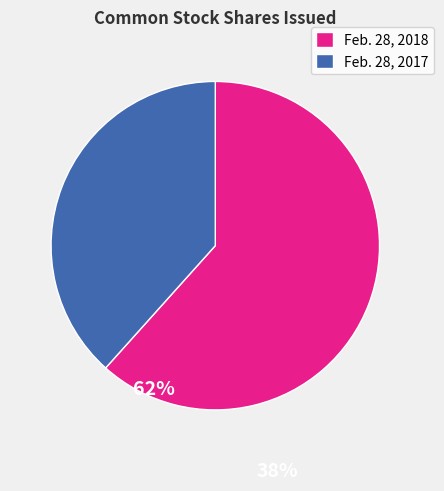

Which slice is the largest?

Feb. 28, 2018